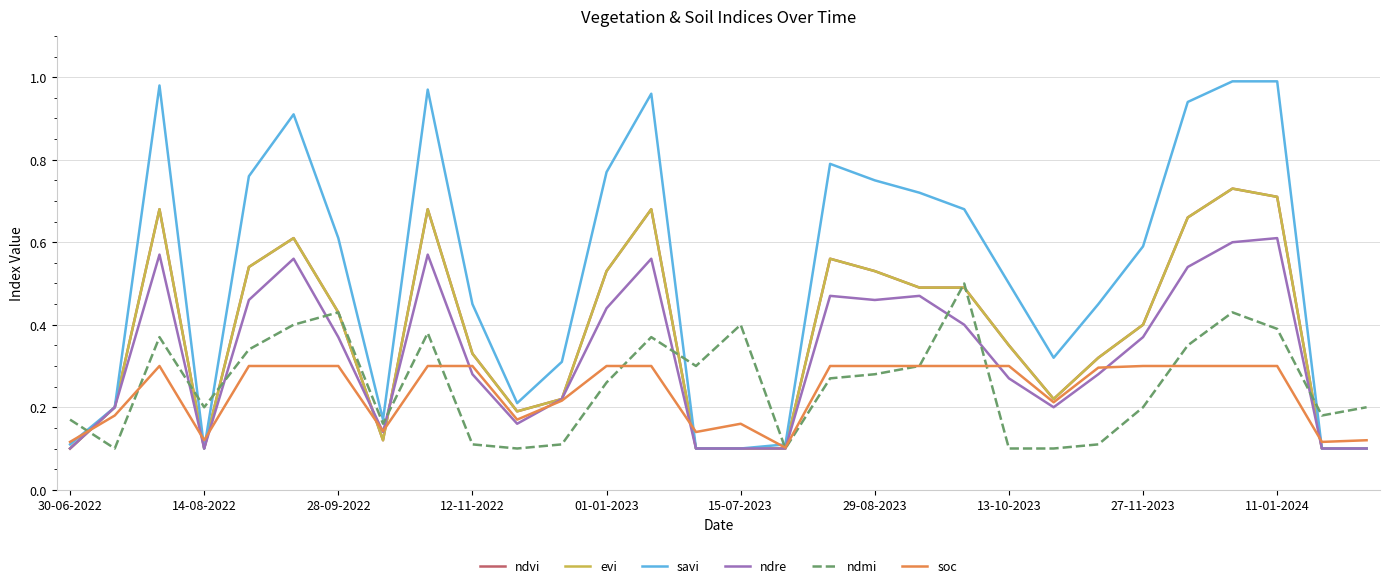

Which category has the highest value in the ndre series?

11-01-2024